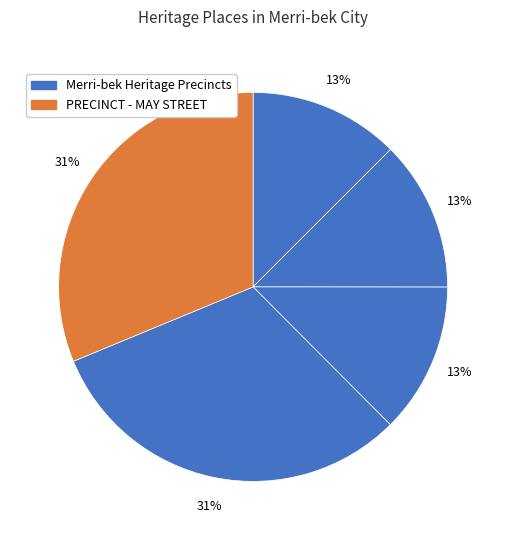

How many slices are in this pie chart?

5